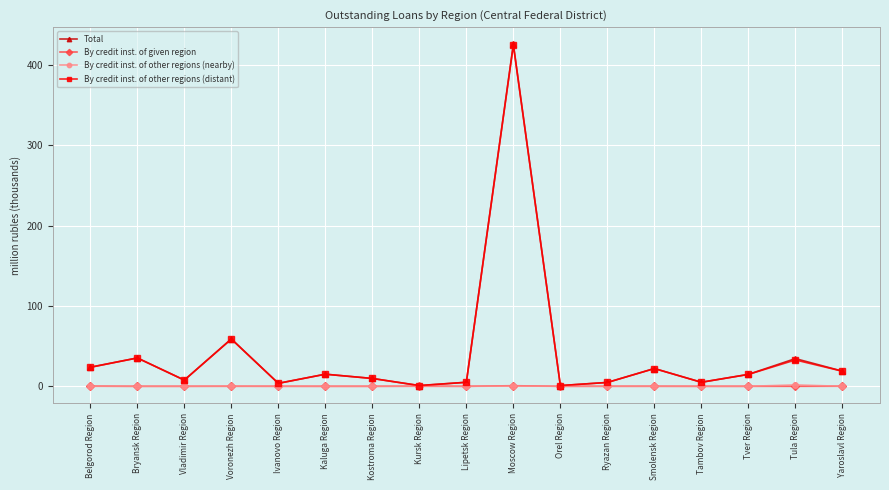

What is the label of the 10th point from the left?

Moscow Region